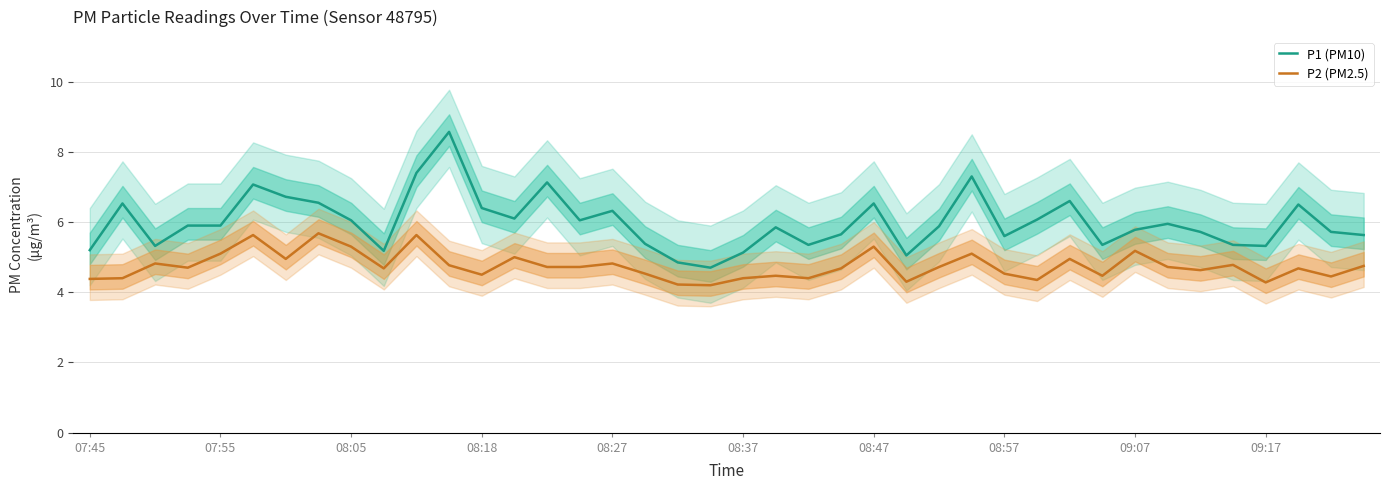

How many lines are shown in the chart?

2